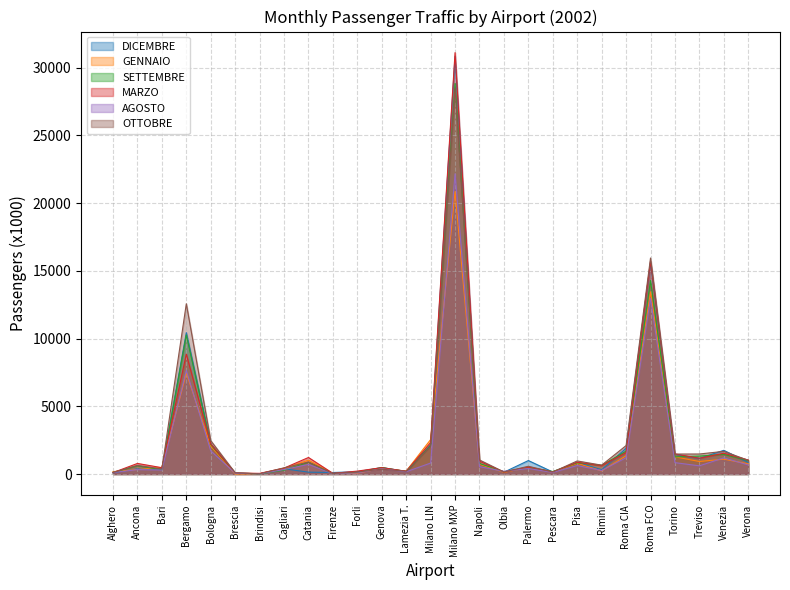

At which category is the sum across all series the highest?

Milano MXP